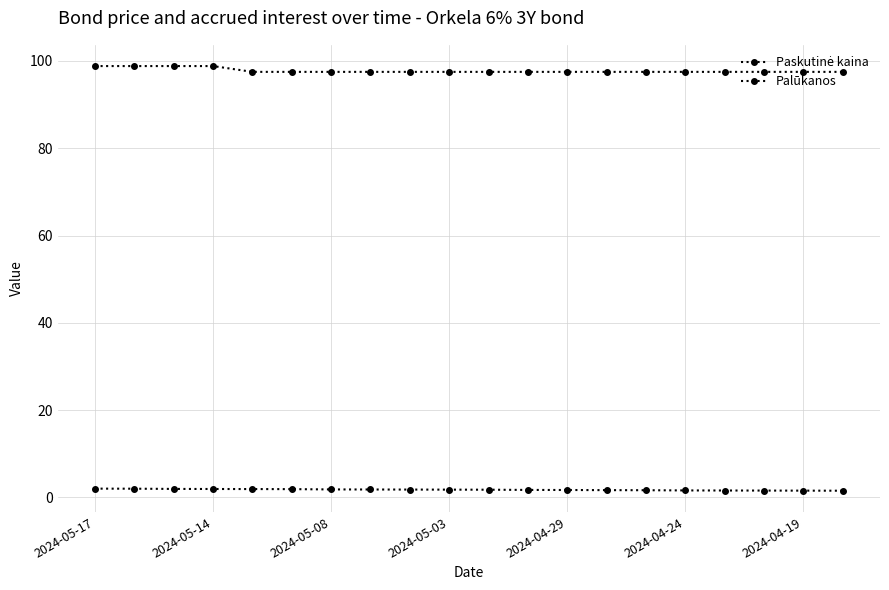

How many series are shown in this chart?

2